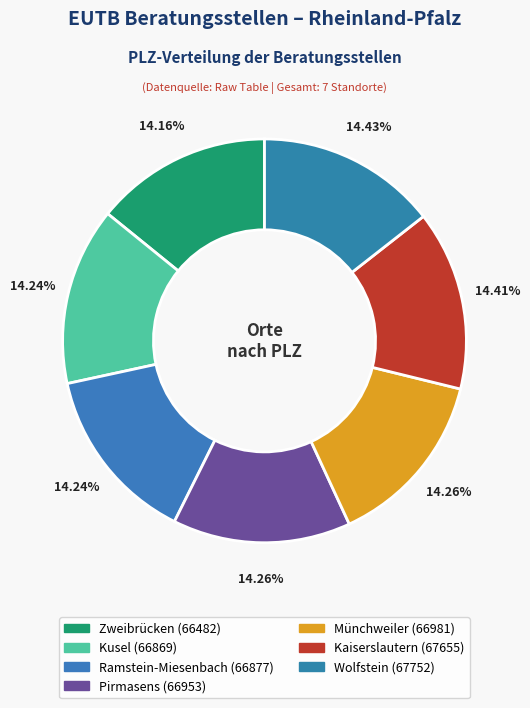

True or false: Pirmasens accounts for 1% of the total.

False